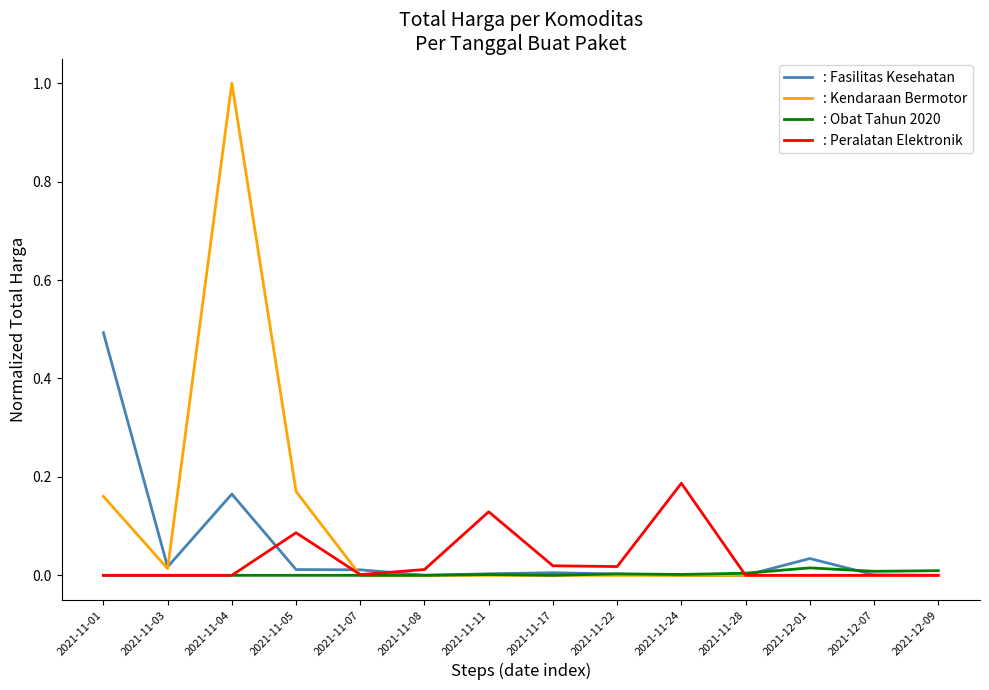

What is the greatest value displayed?

1.0